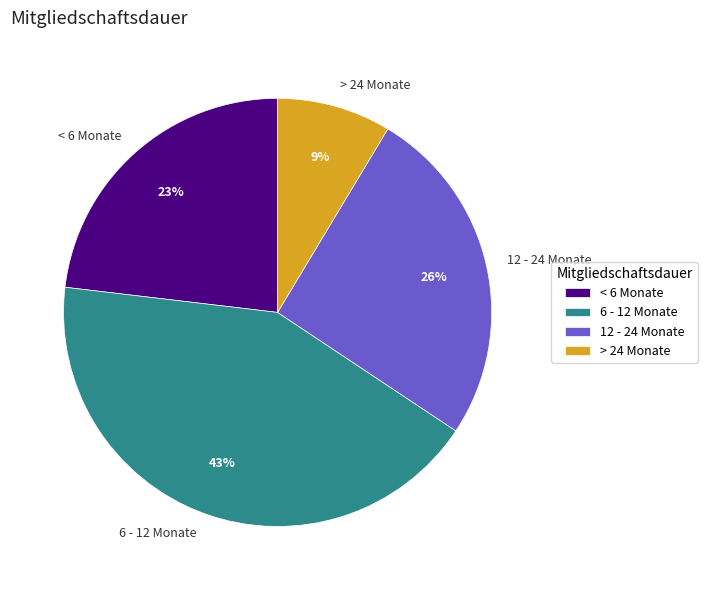

Do > 24 Monate and < 6 Monate together represent more than half of the pie?

No